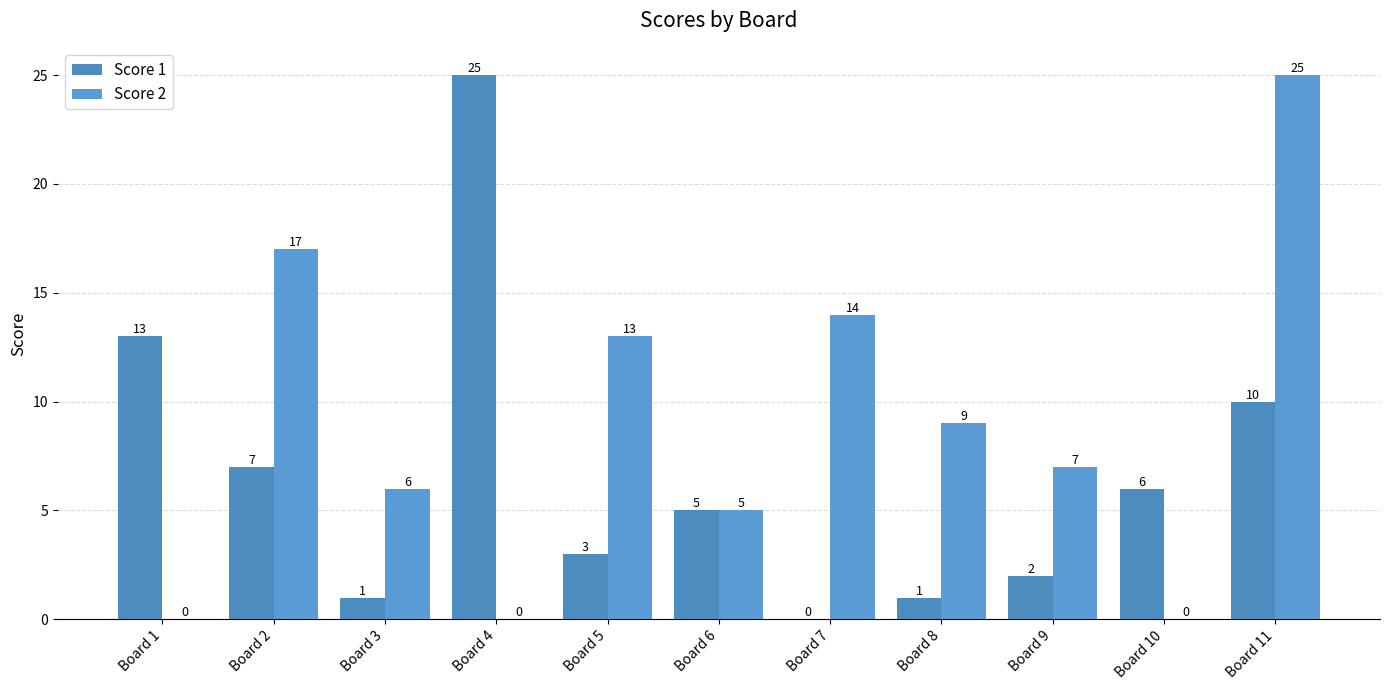

Which series changed the most between Board 1 and Board 6?

Score 1